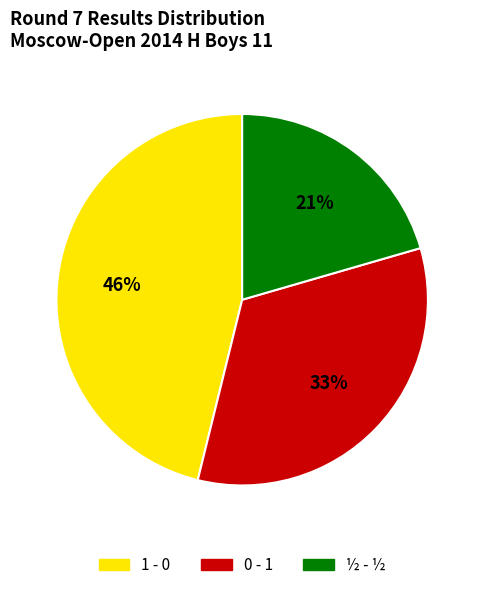

To the nearest percent, what percentage of the pie is ½ - ½?

21%